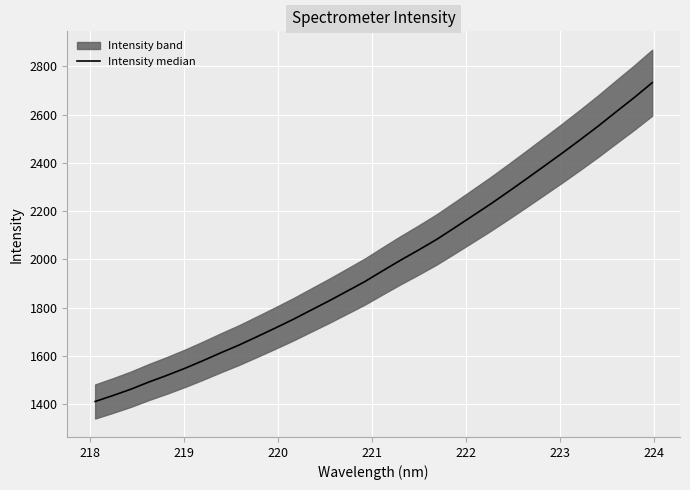

What is the difference between the maximum and minimum values?

1319.7